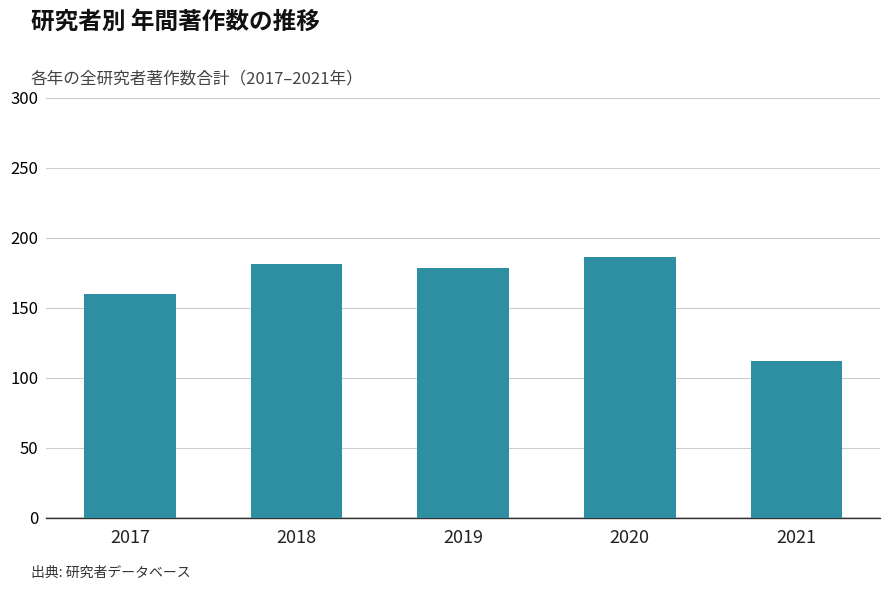

What is the value of the 4th bar from the left?

186